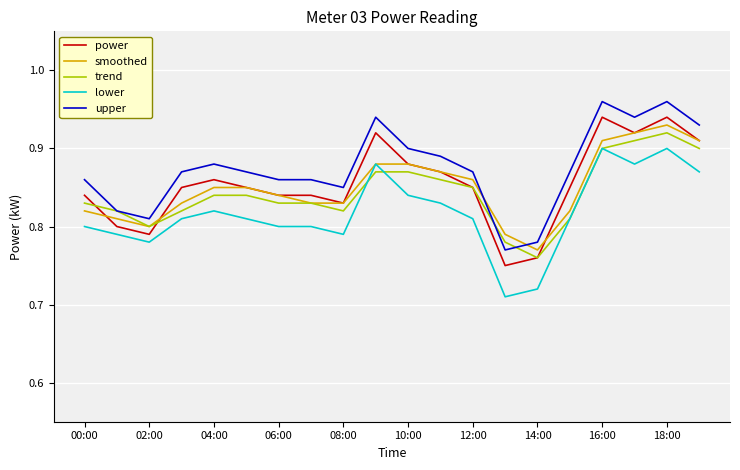

True or false: upper and power intersect in this chart.

False